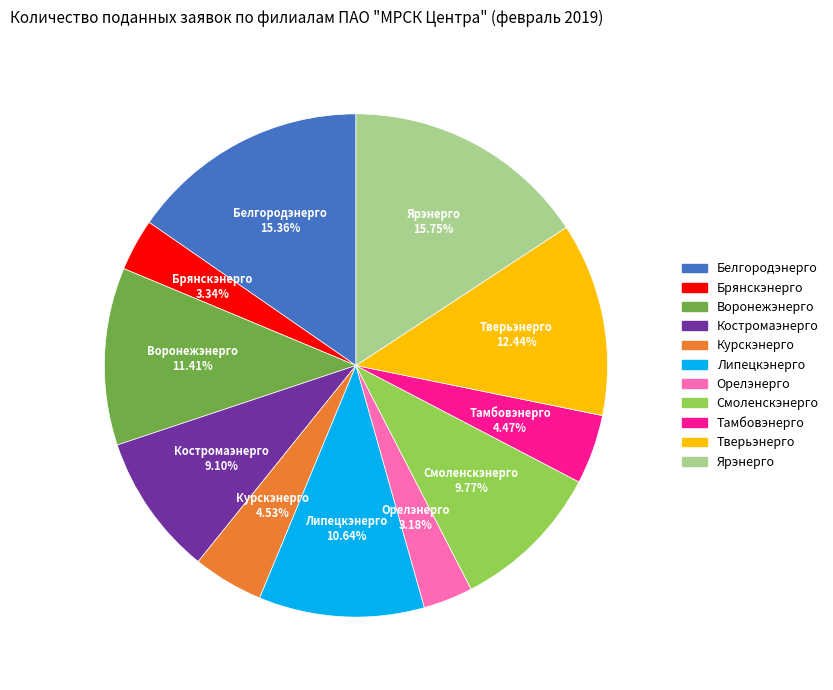

What percentage do Тамбовэнерго and Тверьэнерго together represent?

16.9%